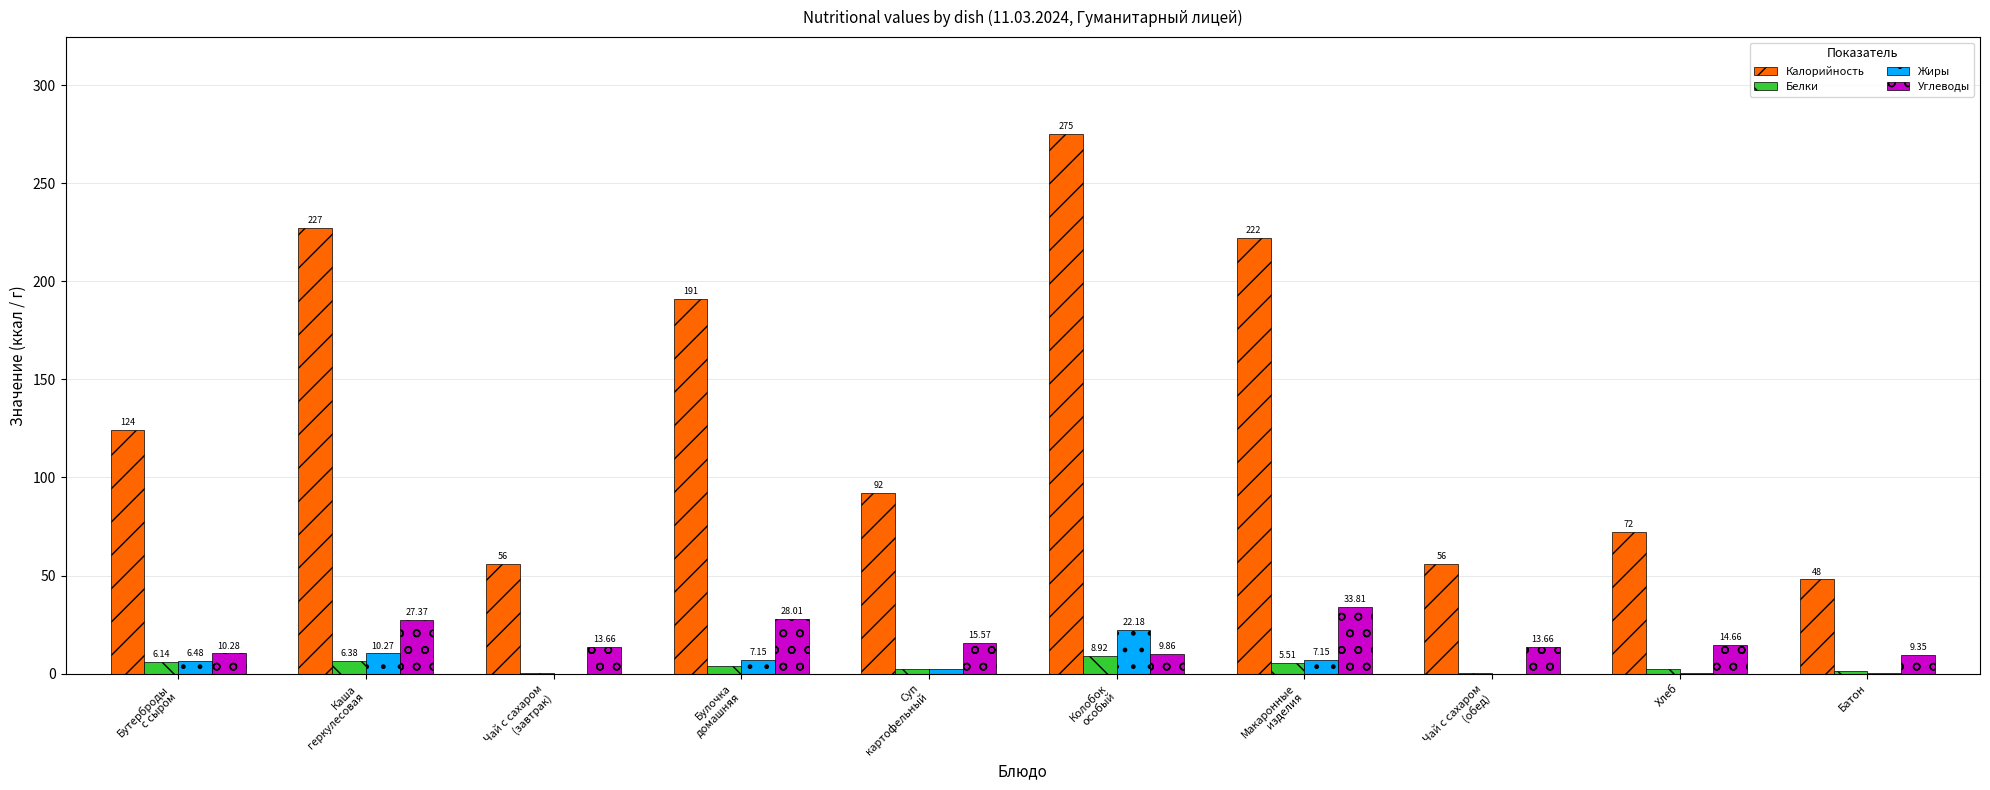

What is the sum of all Углеводы values?

176.2